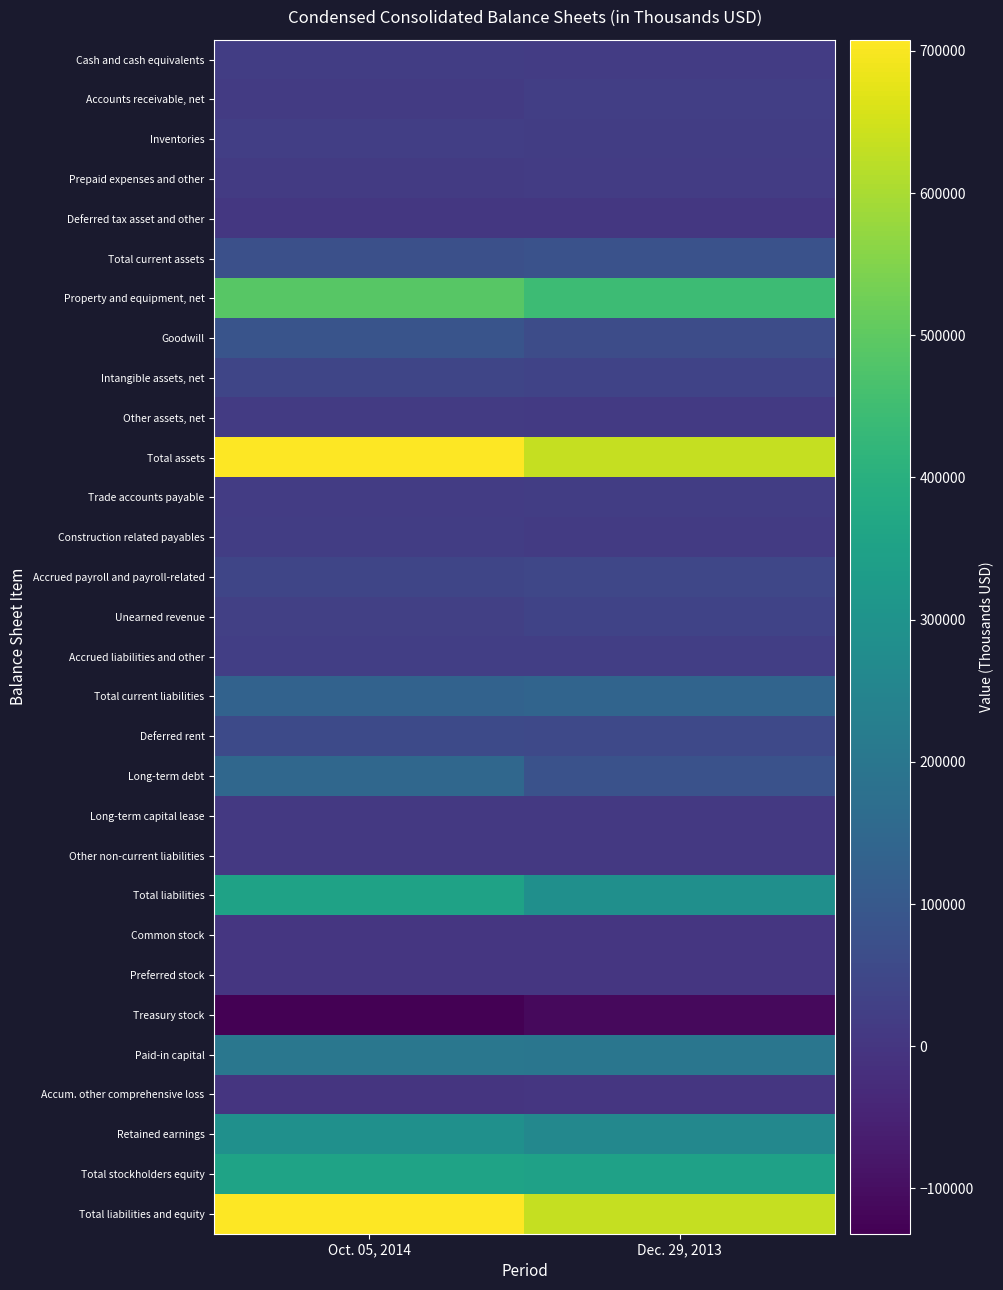

Which series has the widest spread of values?

Total assets